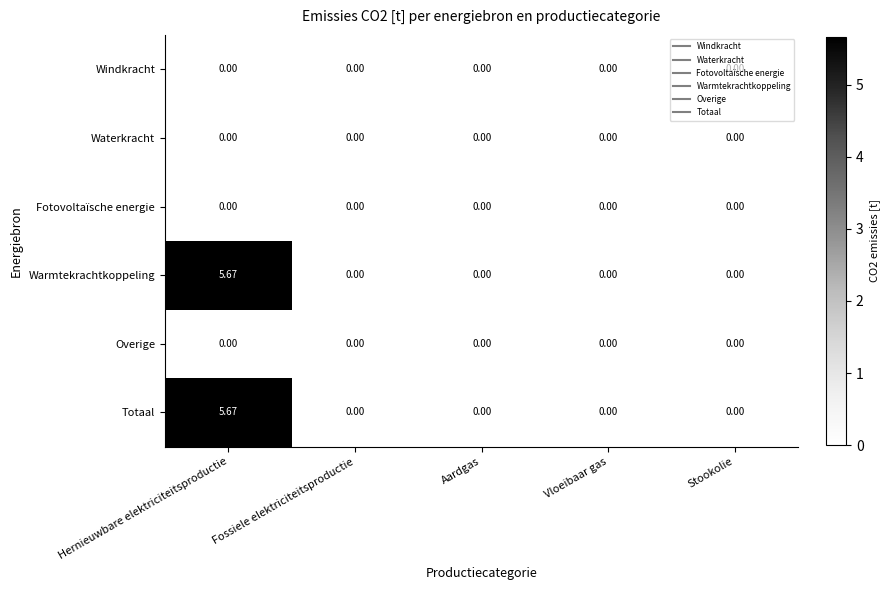

At which category is the sum across all series the highest?

Hernieuwbare elektriciteitsproductie